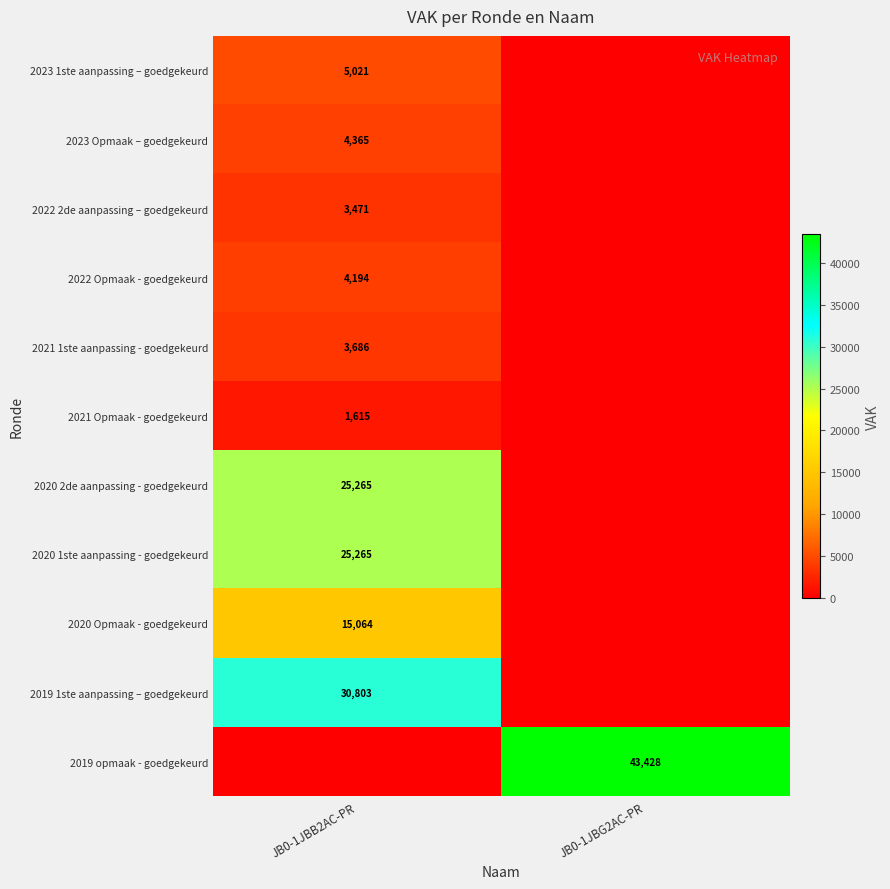

At which category is the sum across all series the highest?

JB0-1JBB2AC-PR